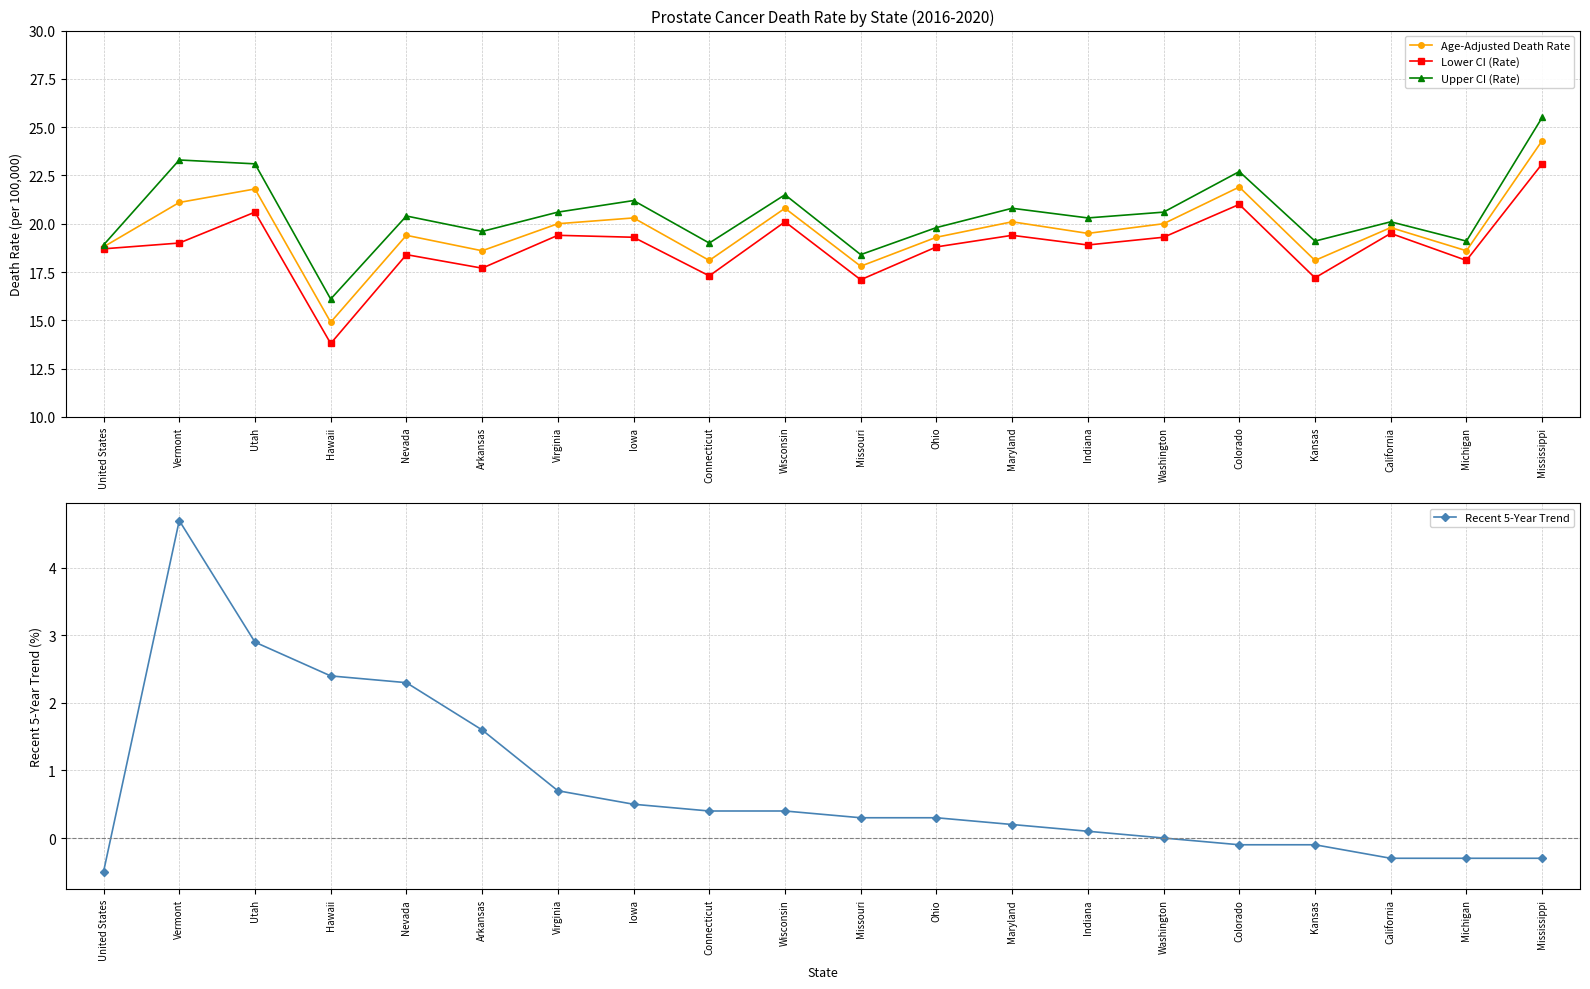

Reading left to right, list all the values displayed in this chart.

Age-Adjusted Death Rate: United States=18.8	Vermont=21.1	Utah=21.8	Hawaii=14.9	Nevada=19.4	Arkansas=18.6	Virginia=20.0	Iowa=20.3	Connecticut=18.1	Wisconsin=20.8	Missouri=17.8	Ohio=19.3	Maryland=20.1	Indiana=19.5	Washington=20.0	Colorado=21.9	Kansas=18.1	California=19.8	Michigan=18.6	Mississippi=24.3
Lower CI (Rate): United States=18.7	Vermont=19.0	Utah=20.6	Hawaii=13.8	Nevada=18.4	Arkansas=17.7	Virginia=19.4	Iowa=19.3	Connecticut=17.3	Wisconsin=20.1	Missouri=17.1	Ohio=18.8	Maryland=19.4	Indiana=18.9	Washington=19.3	Colorado=21.0	Kansas=17.2	California=19.5	Michigan=18.1	Mississippi=23.1
Upper CI (Rate): United States=18.9	Vermont=23.3	Utah=23.1	Hawaii=16.1	Nevada=20.4	Arkansas=19.6	Virginia=20.6	Iowa=21.2	Connecticut=19.0	Wisconsin=21.5	Missouri=18.4	Ohio=19.8	Maryland=20.8	Indiana=20.3	Washington=20.6	Colorado=22.7	Kansas=19.1	California=20.1	Michigan=19.1	Mississippi=25.5
Recent 5-Year Trend: United States=-0.5	Vermont=4.7	Utah=2.9	Hawaii=2.4	Nevada=2.3	Arkansas=1.6	Virginia=0.7	Iowa=0.5	Connecticut=0.4	Wisconsin=0.4	Missouri=0.3	Ohio=0.3	Maryland=0.2	Indiana=0.1	Washington=0.0	Colorado=-0.1	Kansas=-0.1	California=-0.3	Michigan=-0.3	Mississippi=-0.3